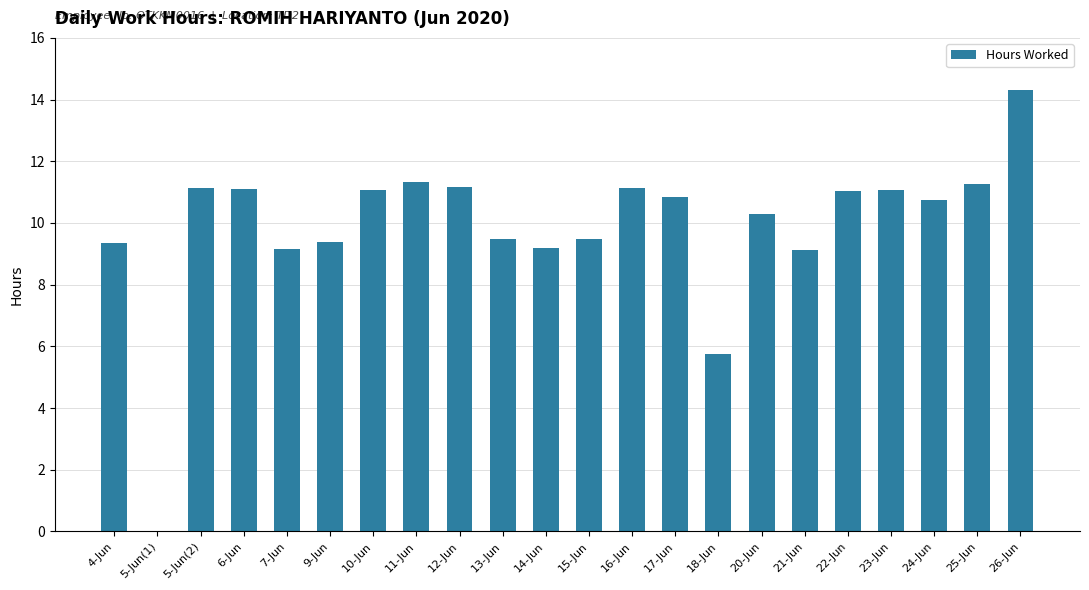

Where is the data nearest to the value 7?

18-Jun